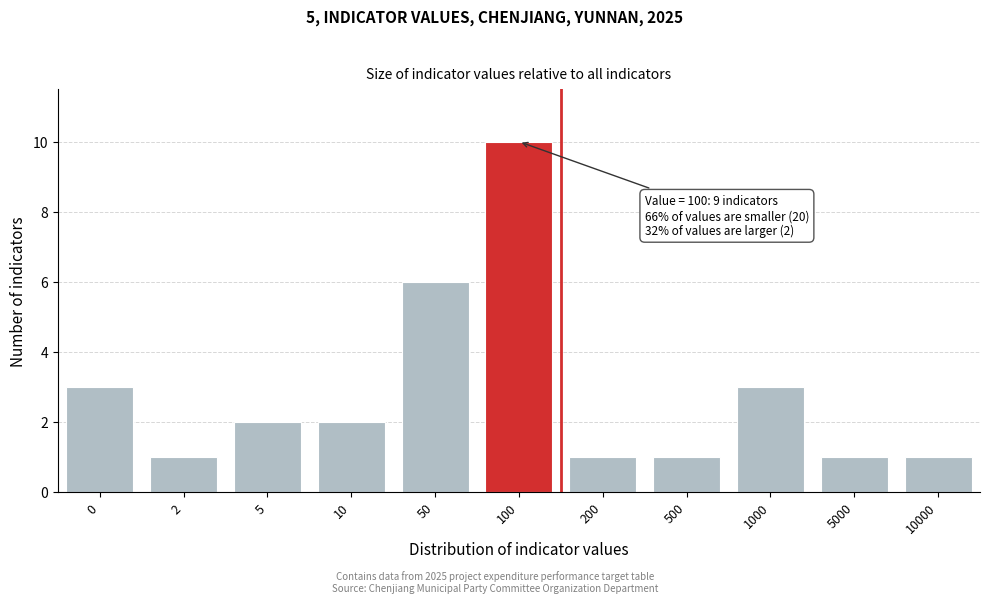

Reading left to right, list all the values displayed in this chart.

3	1	2	2	6	10	1	1	3	1	1